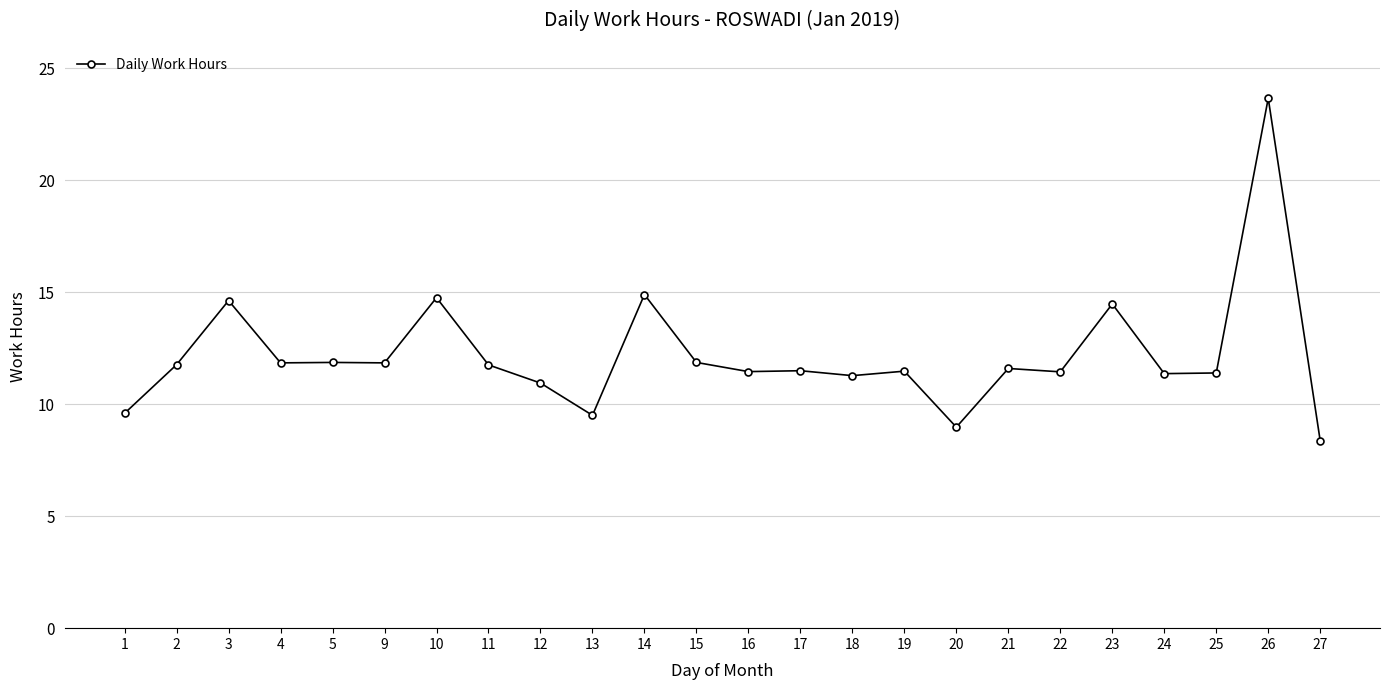

At which category does the data reach its first local peak?

3